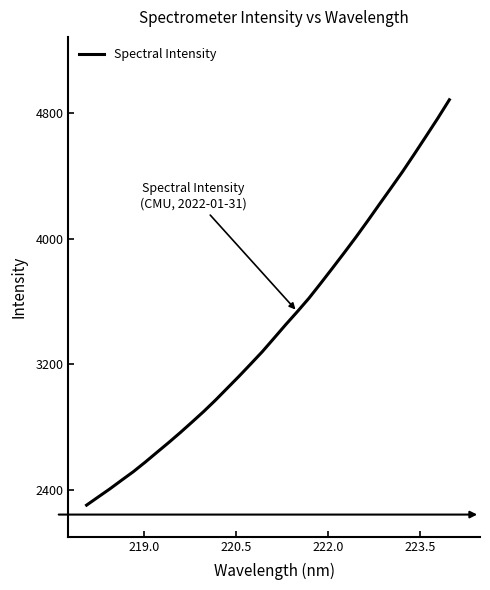

What is the greatest value displayed?

4883.4